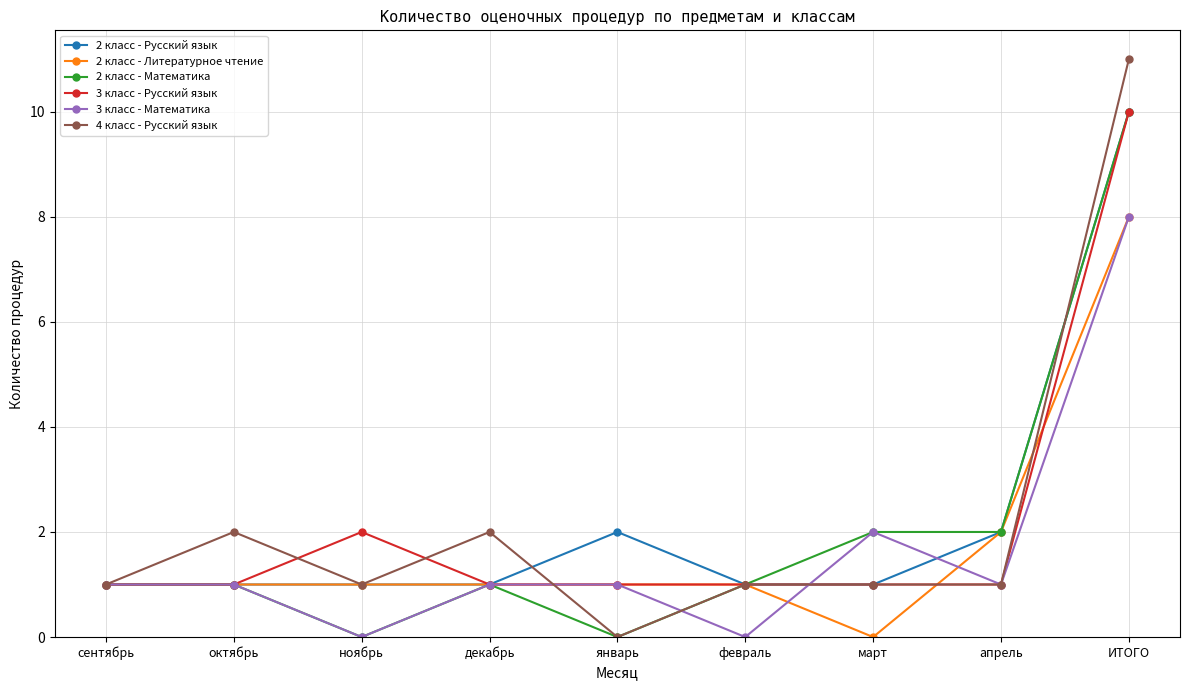

Where is 3 класс - Русский язык nearest to the value 5?

ноябрь